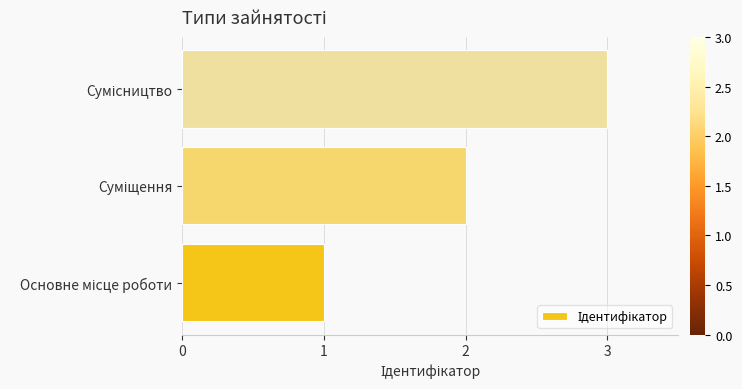

Count the values in the range 1 to 3.

3